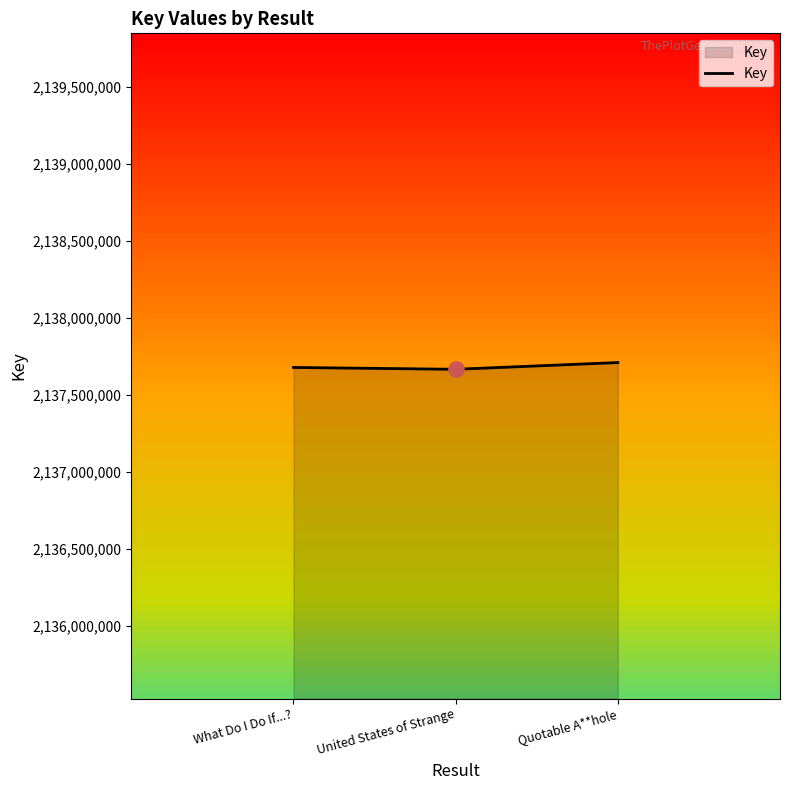

What is the ratio of the value at United States of Strange to the value at Quotable A**hole?

1.0